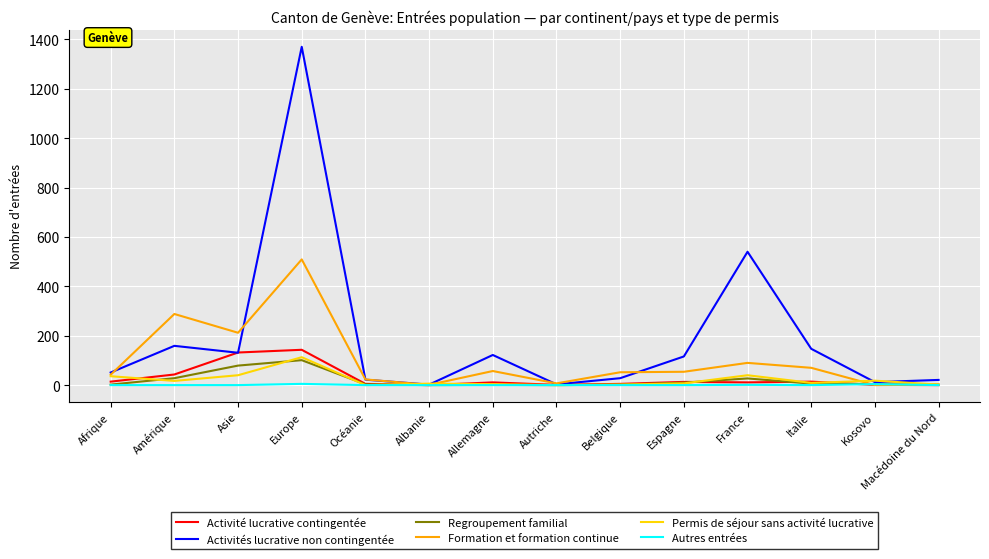

At which category is the sum across all series the highest?

Europe